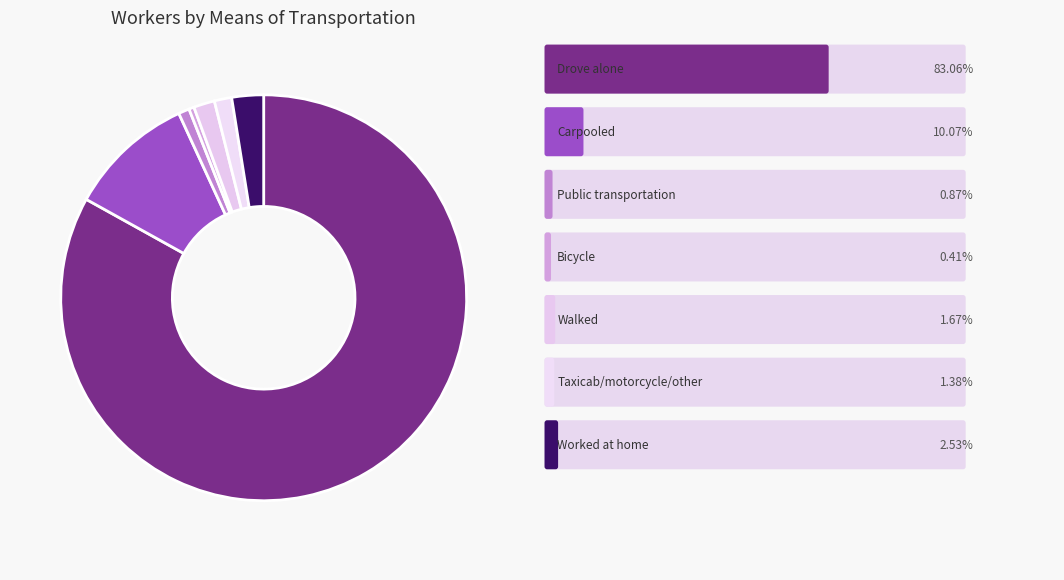

How many segments does this pie chart have?

7